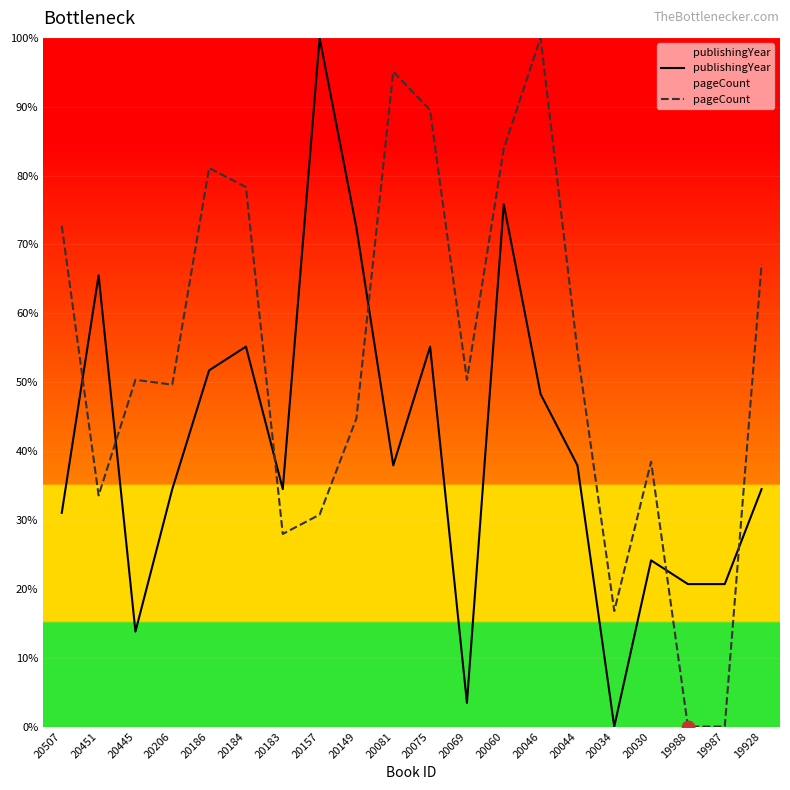

At which category does pageCount reach its first local peak?

20445